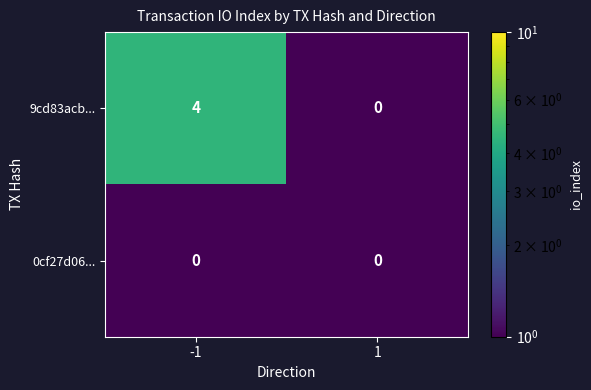

At which category is the sum across all series the highest?

-1